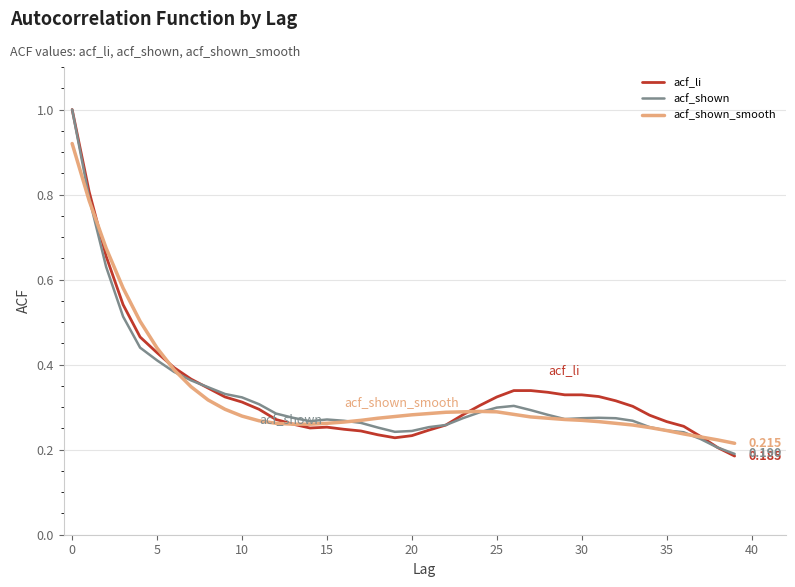

How many interior local valleys does the acf_shown series have?

3